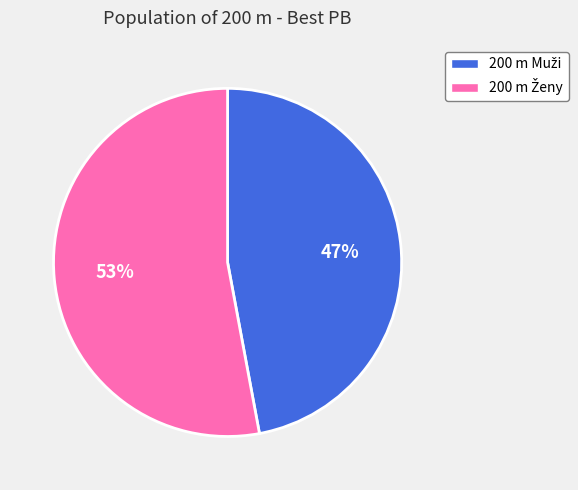

To the nearest percent, what is the average slice percentage?

50%